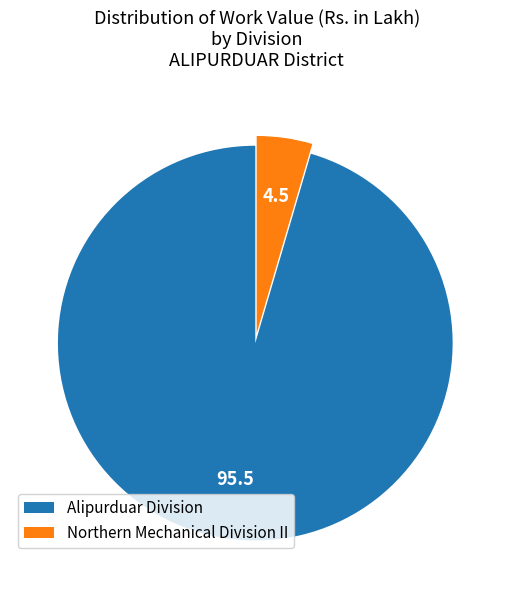

Combined, do Alipurduar Division and Northern Mechanical Division II account for over 50%?

Yes